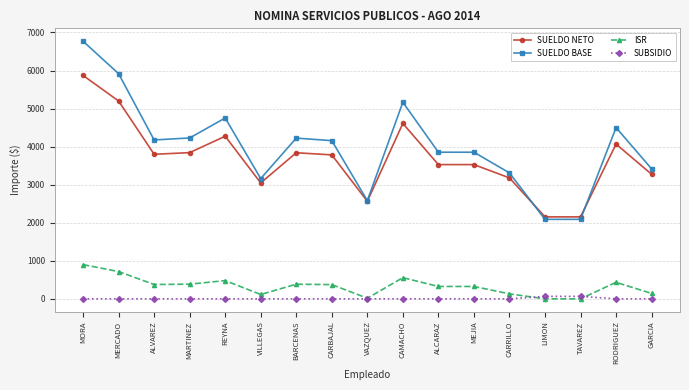

What position from the left is CARRILLO?

13